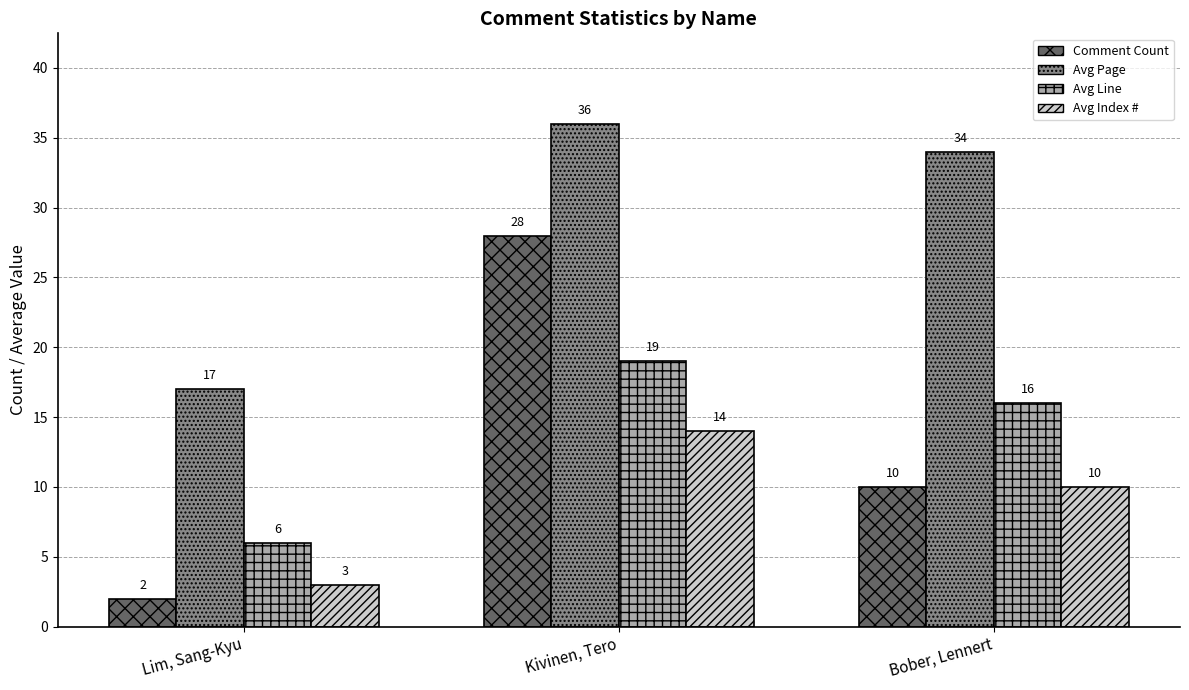

Where is Comment Count nearest to the value 15?

Bober, Lennert